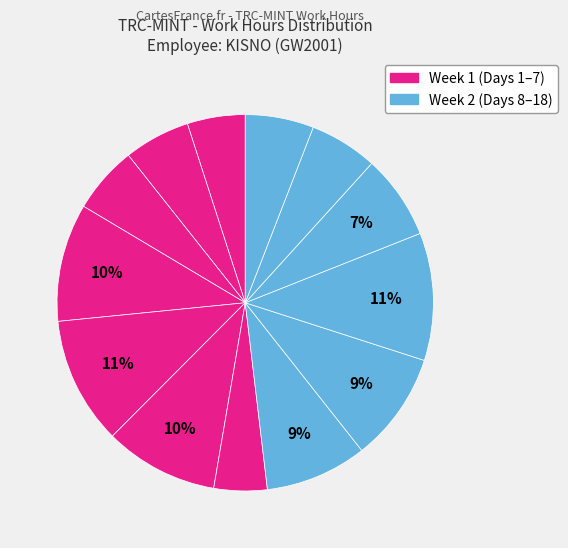

How many segments does this pie chart have?

13